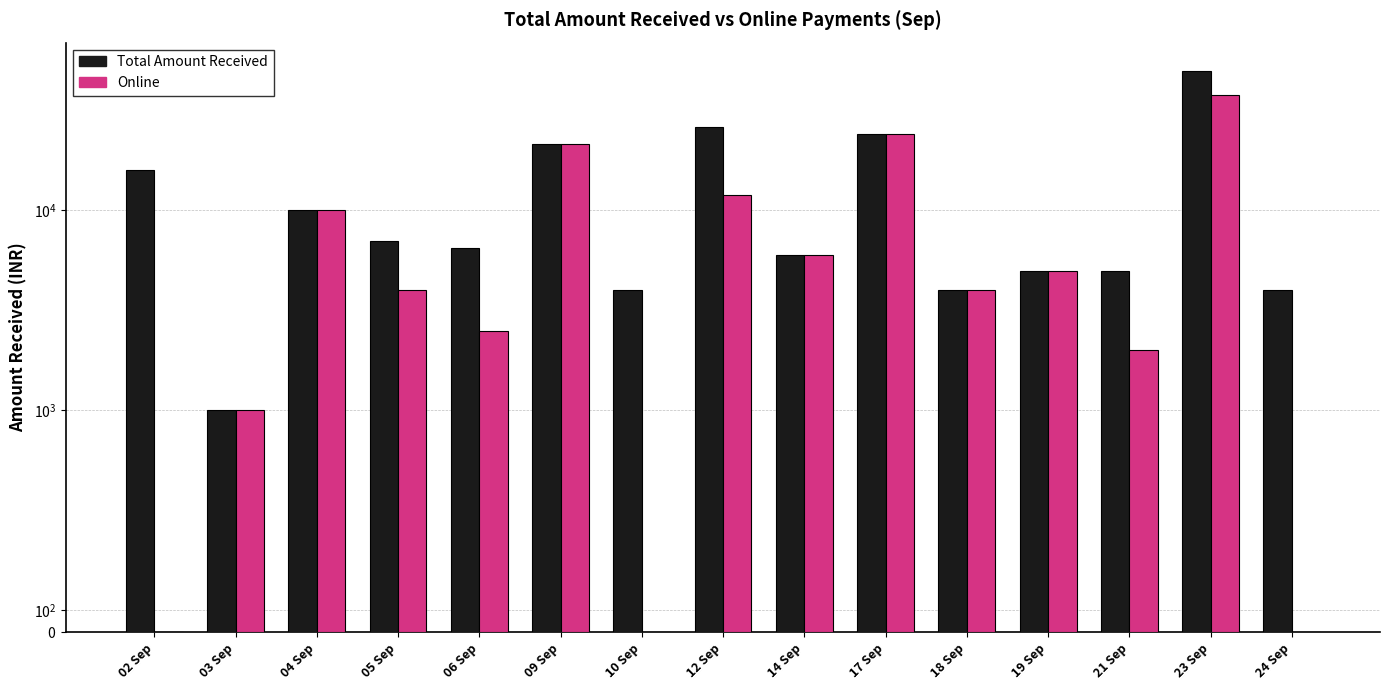

List the series in order of their overall mean, highest first.

Total Amount Received, Online